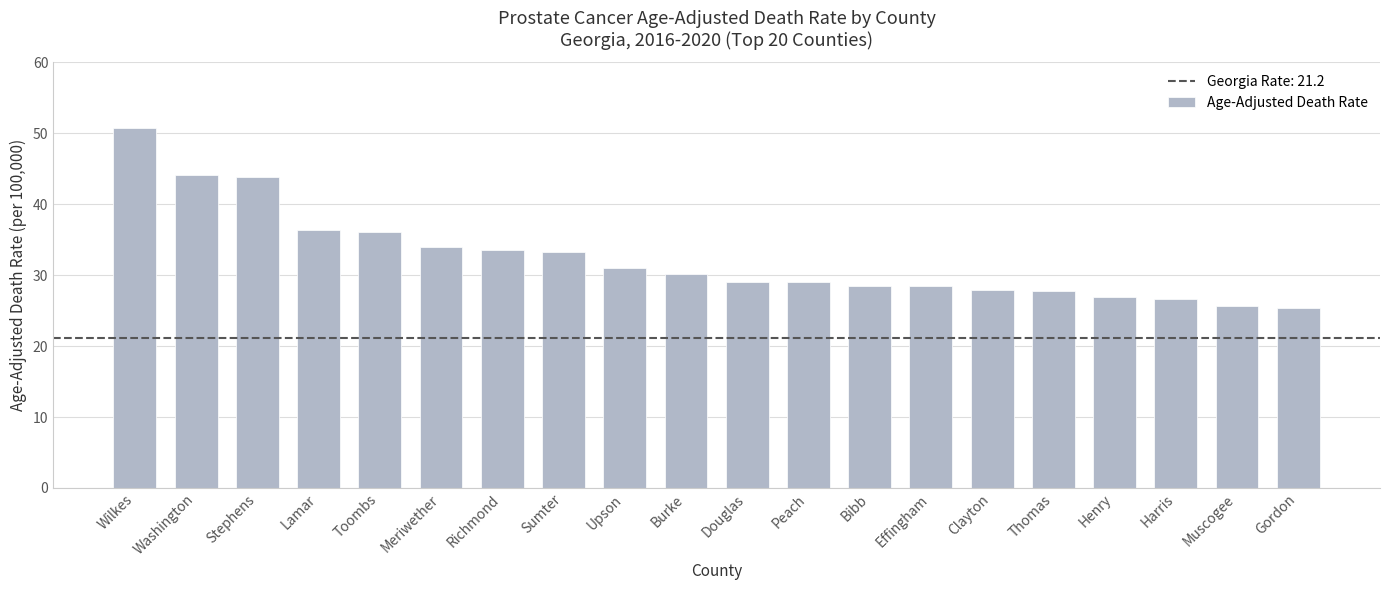

What is the label of the 10th bar from the left?

Burke